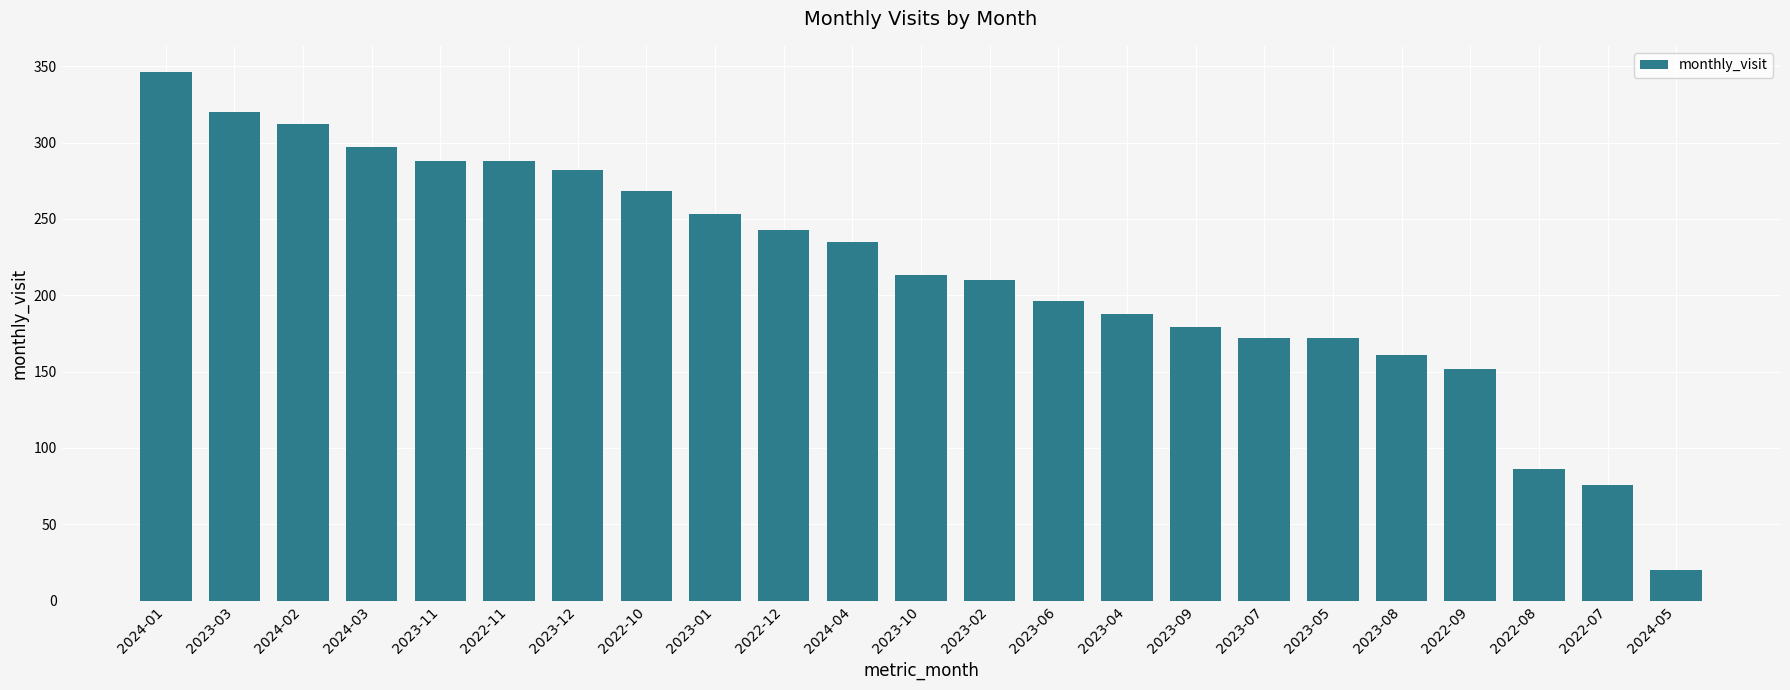

What is the change in value from 2022-11 to 2023-01?

-35